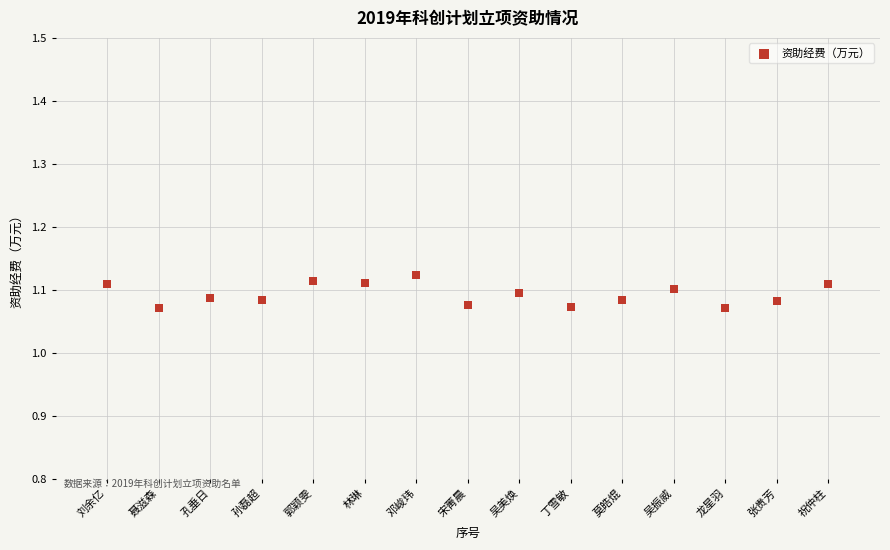

What is the range of X values (max minus min)?

14.0